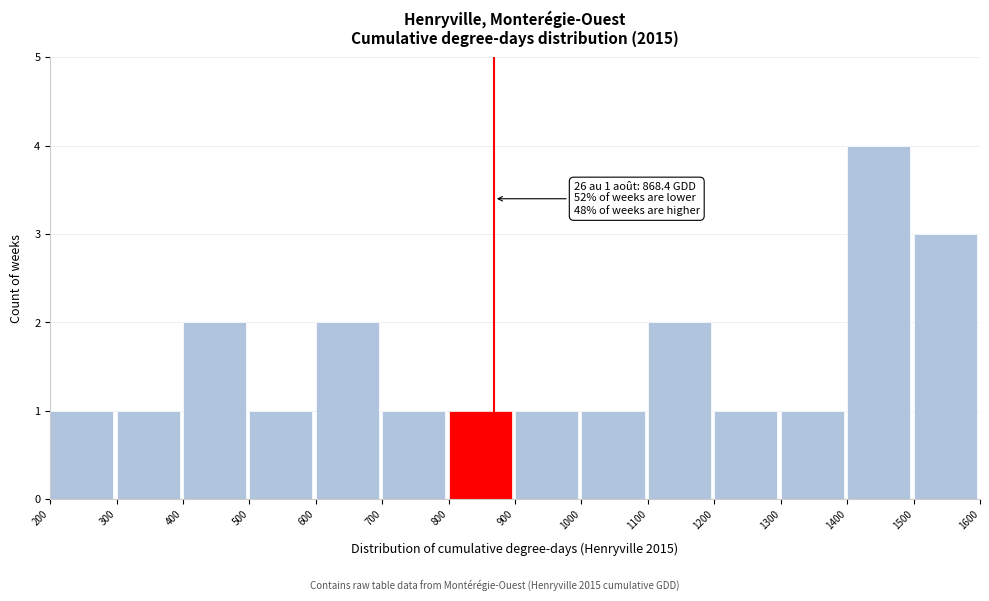

Which range on the x-axis has the tallest bar?

1400 to 1500